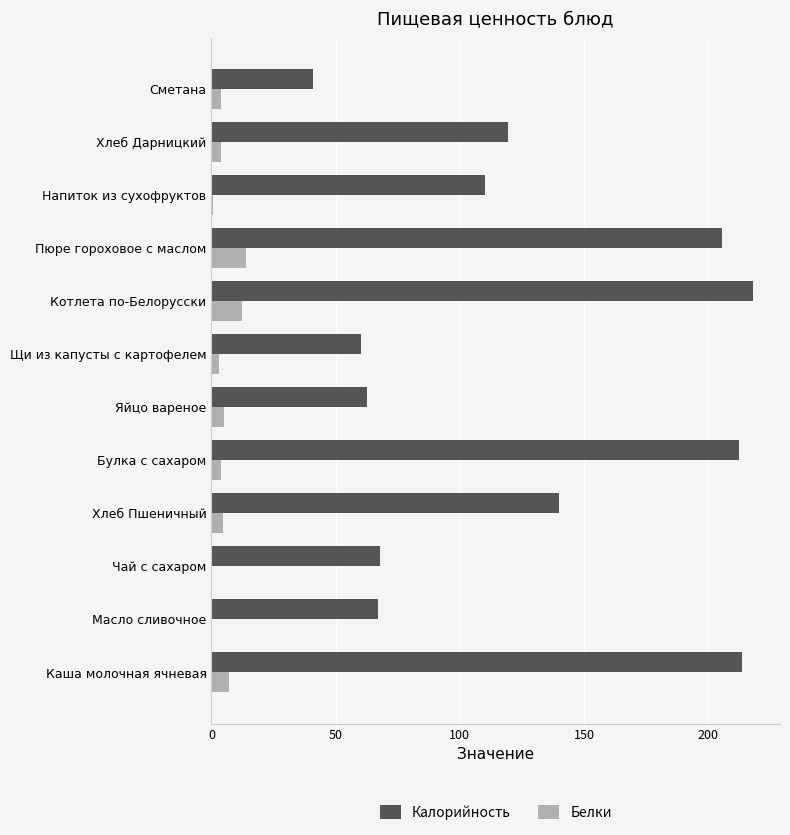

At which category is the sum across all series the highest?

Котлета по-Белорусски